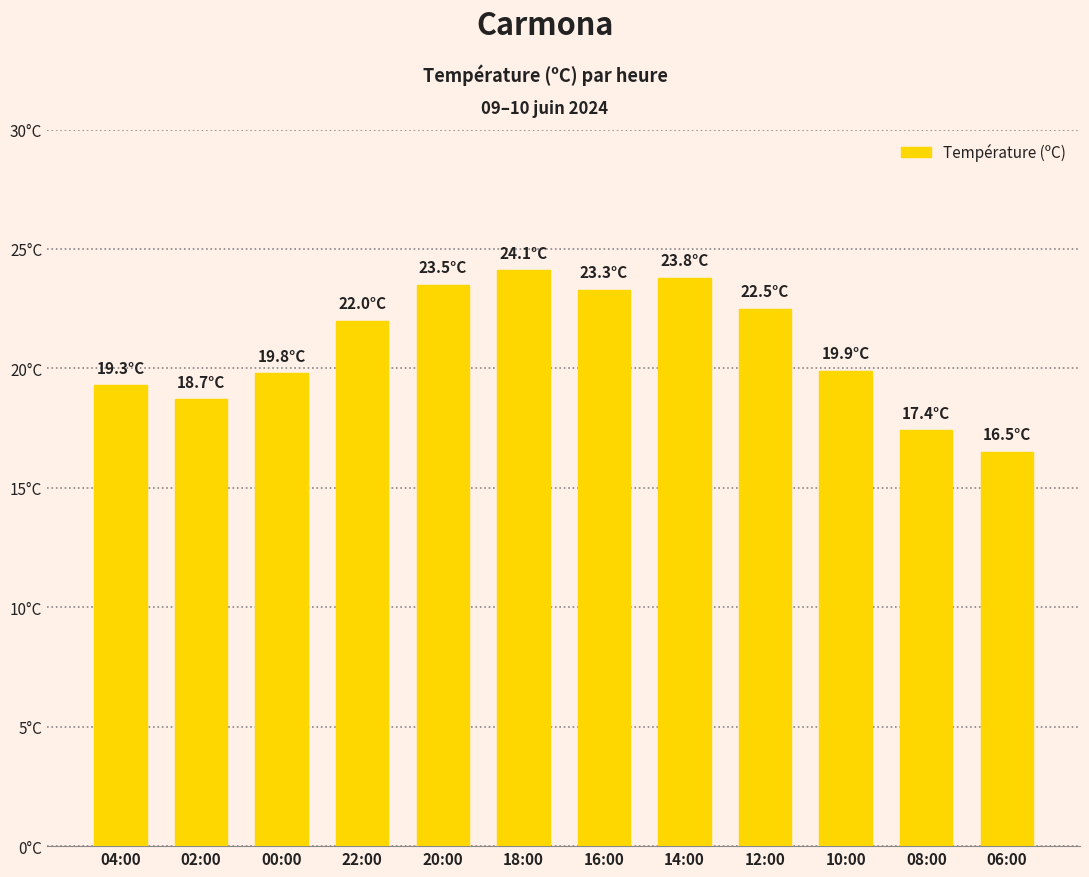

List the labels in order of value, smallest first.

06:00, 08:00, 02:00, 04:00, 00:00, 10:00, 22:00, 12:00, 16:00, 20:00, 14:00, 18:00